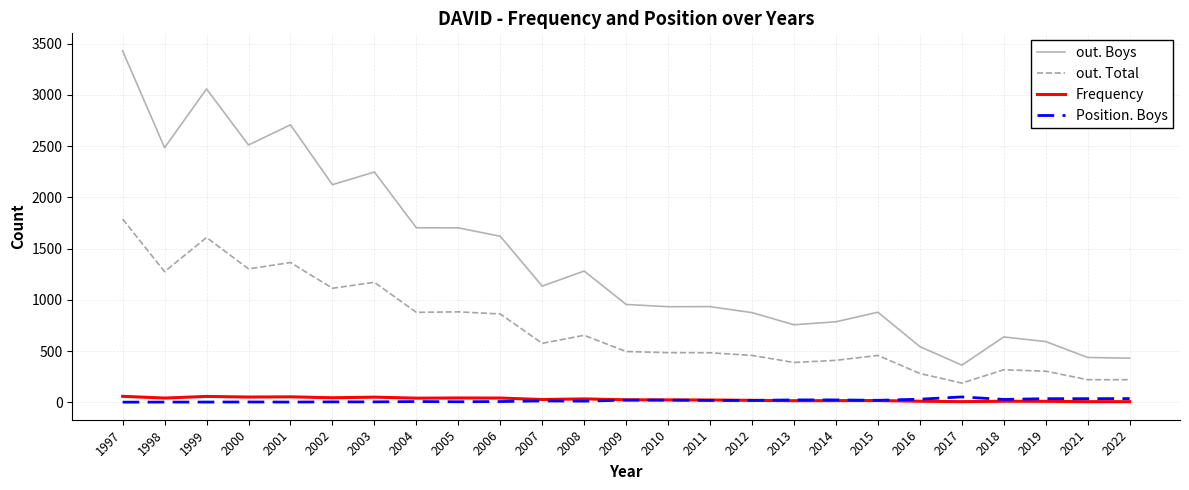

Between 1997 and 2000, which series saw the biggest shift?

out. Boys